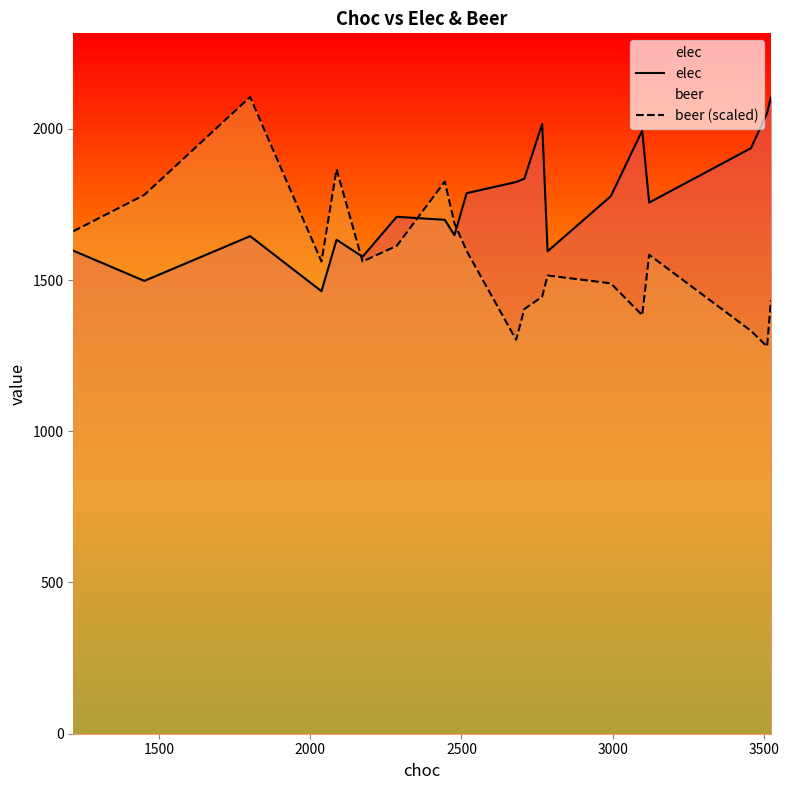

What is the difference between the second highest and second lowest values in the elec series?

555.0